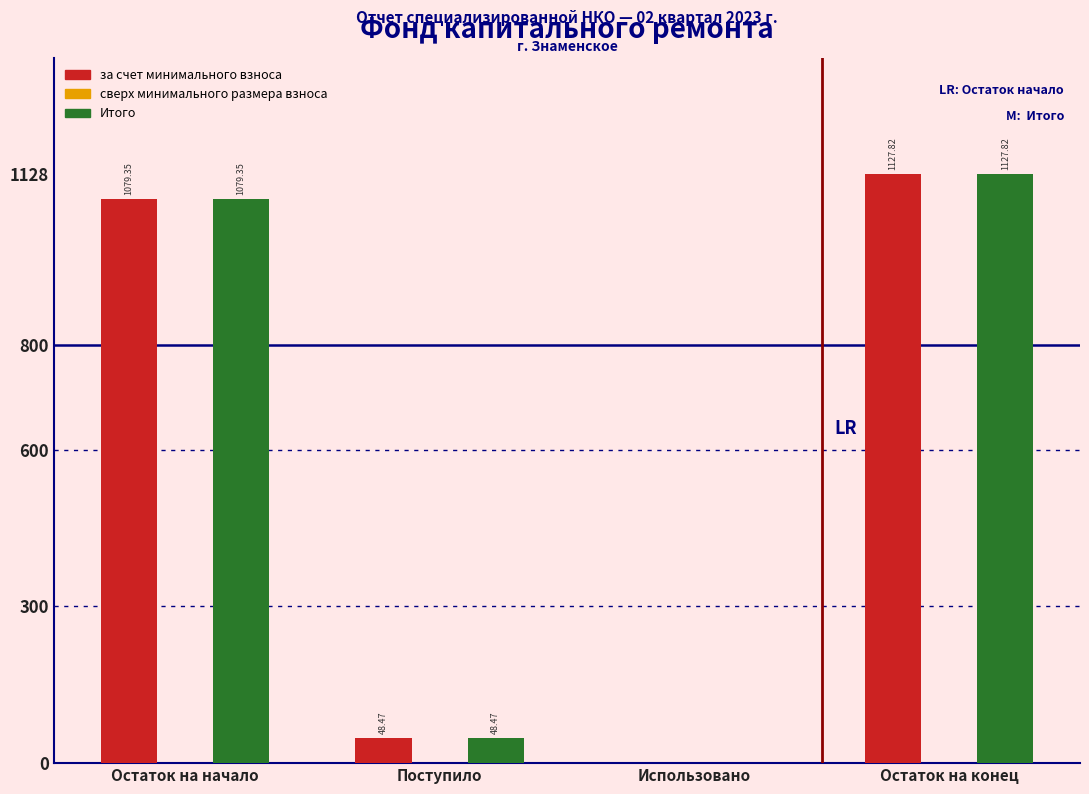

What is the sum of the за счет минимального взноса values at Использовано and Поступило?

48.5